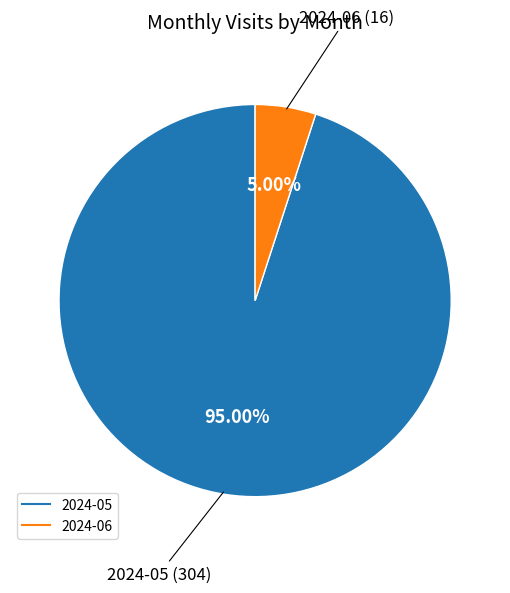

Which has a higher value, 2024-05 or 2024-06?

2024-05